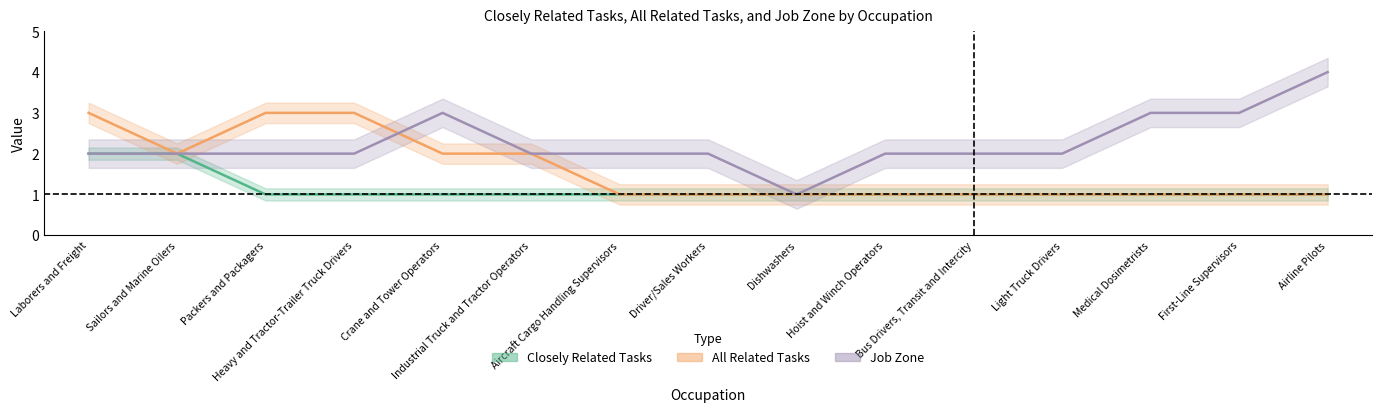

How many interior local valleys does the Job Zone series have?

1